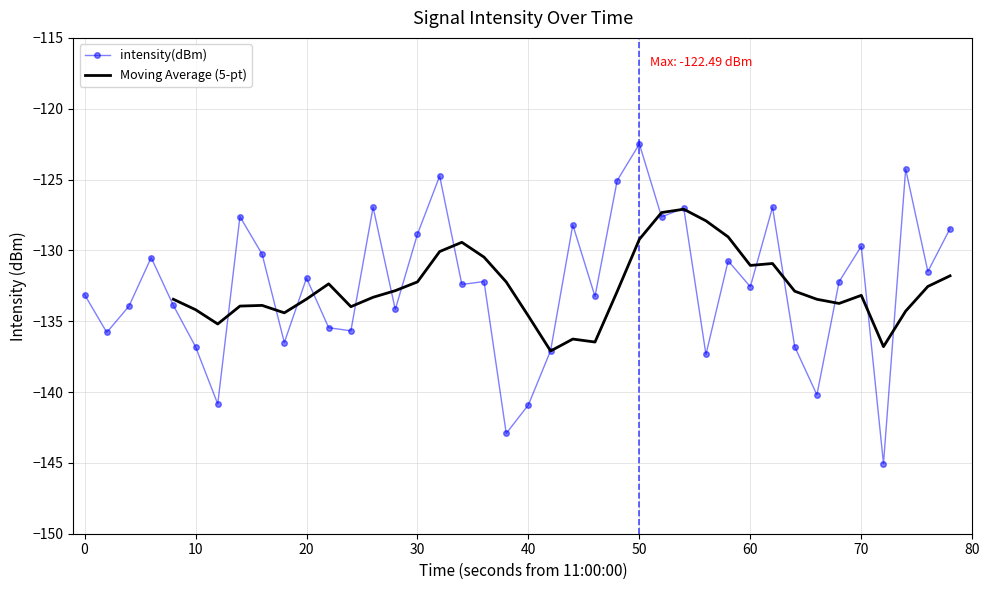

Reading left to right, list all the values displayed in this chart.

-133.1	-135.8	-133.9	-130.5	-133.9	-136.8	-140.8	-127.6	-130.3	-136.5	-132.0	-135.5	-135.7	-127.0	-134.2	-128.9	-124.8	-132.4	-132.2	-142.9	-140.9	-137.1	-128.2	-133.3	-125.1	-122.5	-127.6	-127.0	-137.3	-130.7	-132.6	-127.0	-136.8	-140.2	-132.2	-129.7	-145.1	-124.3	-131.5	-128.5